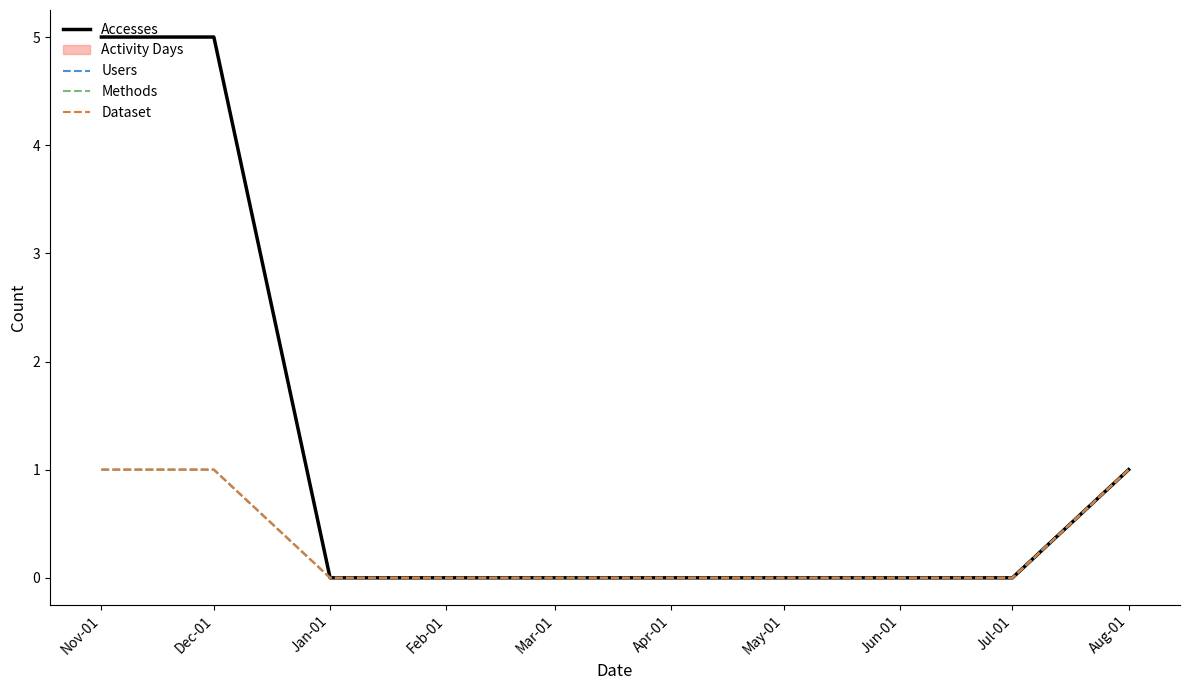

Rank the series by their maximum value, from highest to lowest.

Accesses, Users, Methods, Dataset